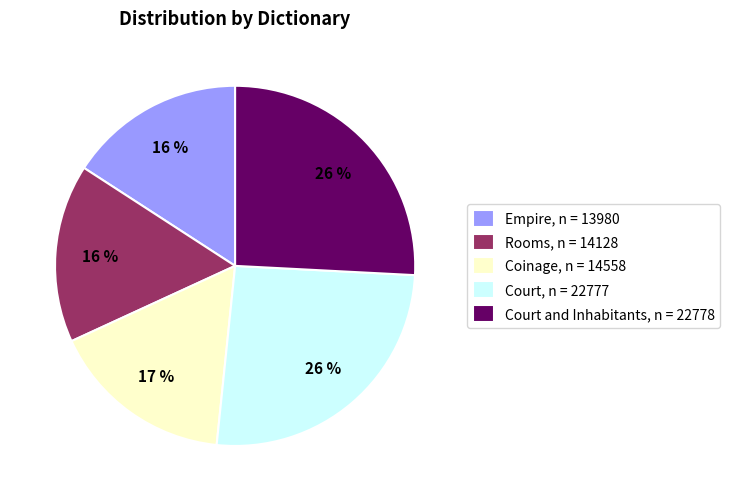

How many segments does this pie chart have?

5